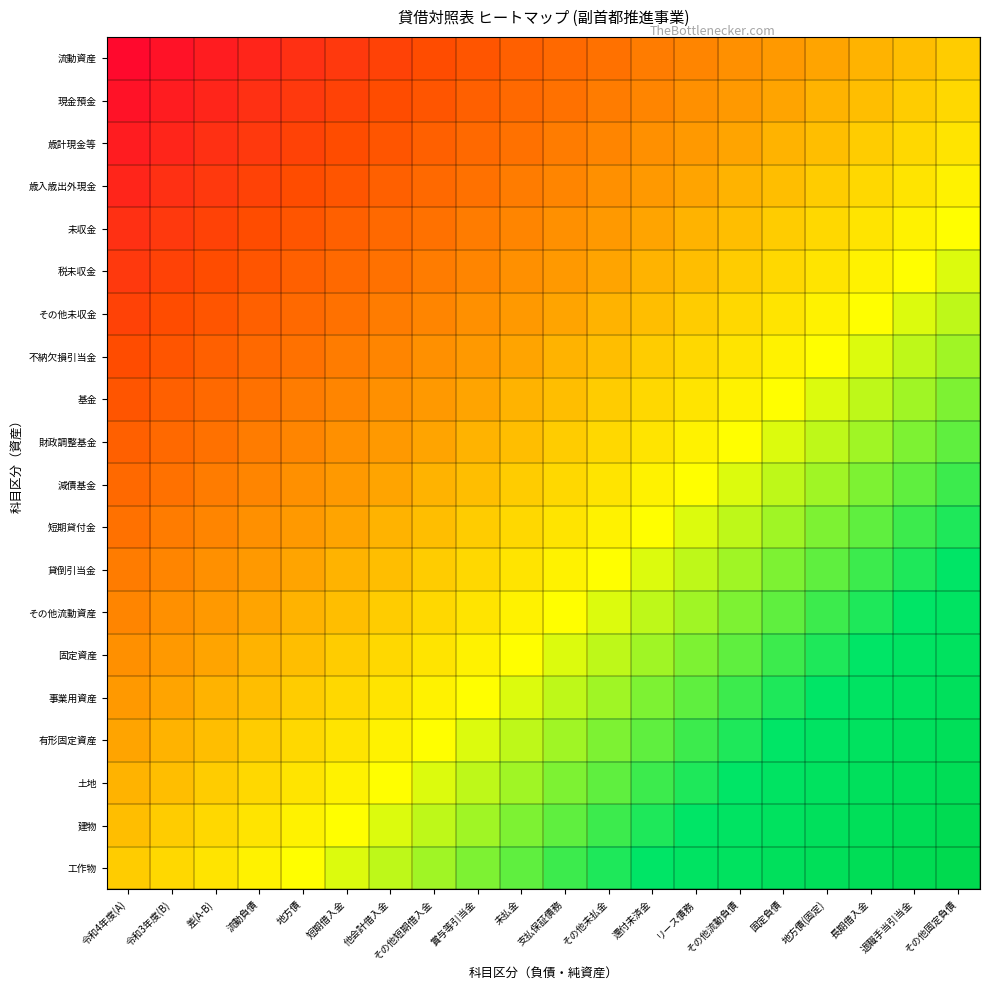

Which category has the lowest value across all series?

令和4年度(A)